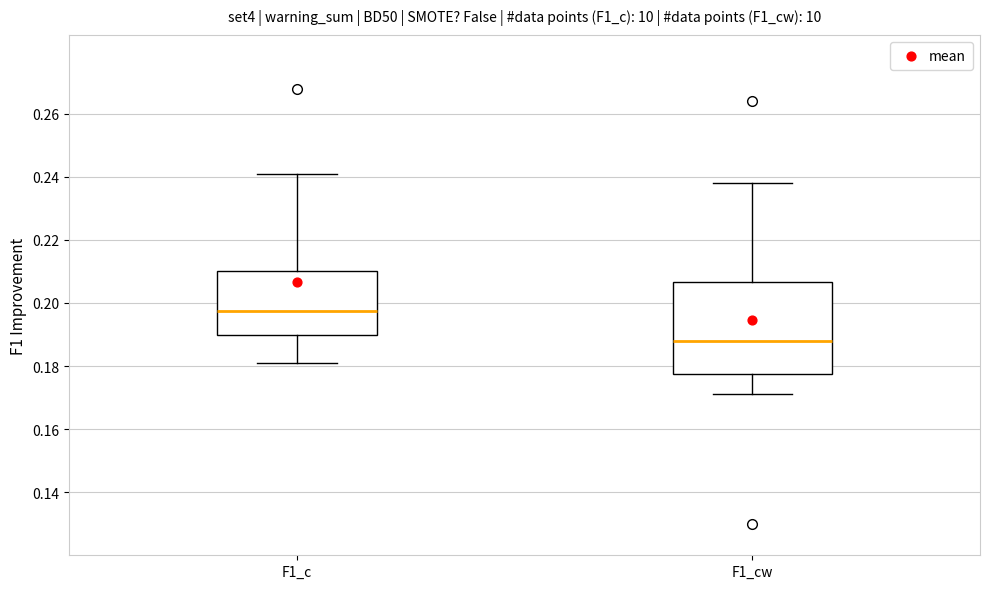

Reading left to right, transcribe this box plot: for each box, give where its median line is, the range the box spans, and where its two whiskers end, as read against the y-axis. The values are not printed on the chart, so give them approximately, as read against the axis.

F1_c: median 0.198, box 0.190 to 0.210, whiskers 0.182 to 0.242
F1_cw: median 0.188, box 0.178 to 0.206, whiskers 0.172 to 0.238